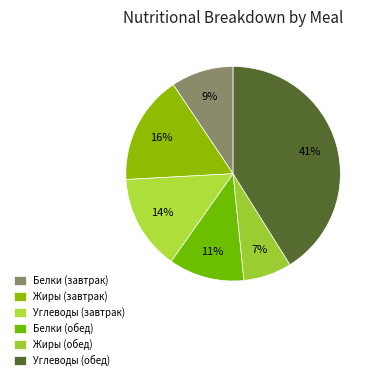

How many slices are in this pie chart?

6